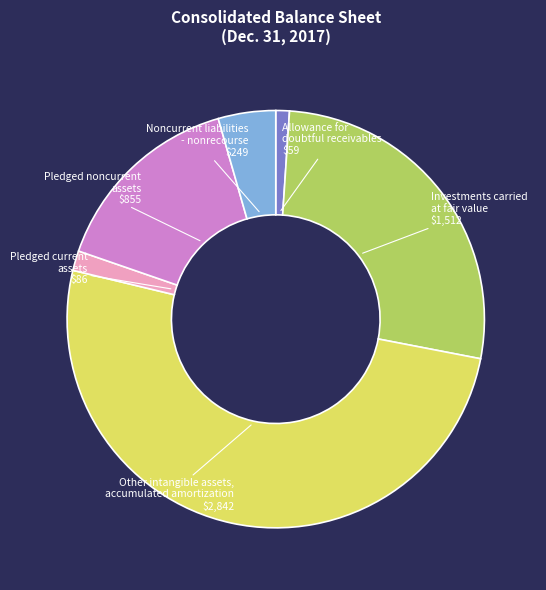

Rank the categories by value from highest to lowest.

Other intangible assets, accumulated amortization, Investments carried at fair value, Pledged noncurrent assets, Noncurrent liabilities - nonrecourse, Pledged current assets, Allowance for doubtful receivables